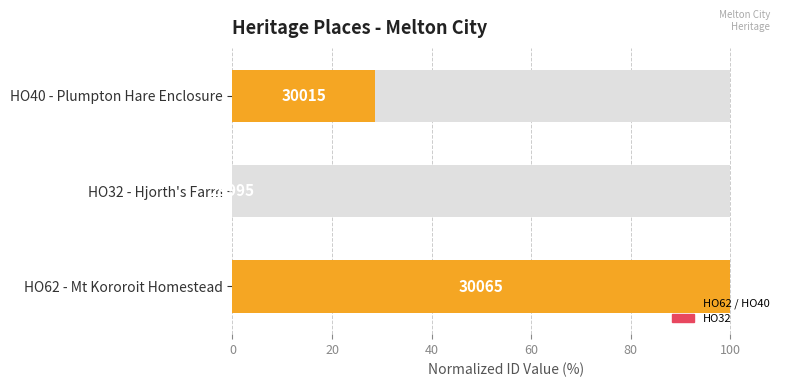

How many values are above zero?

2